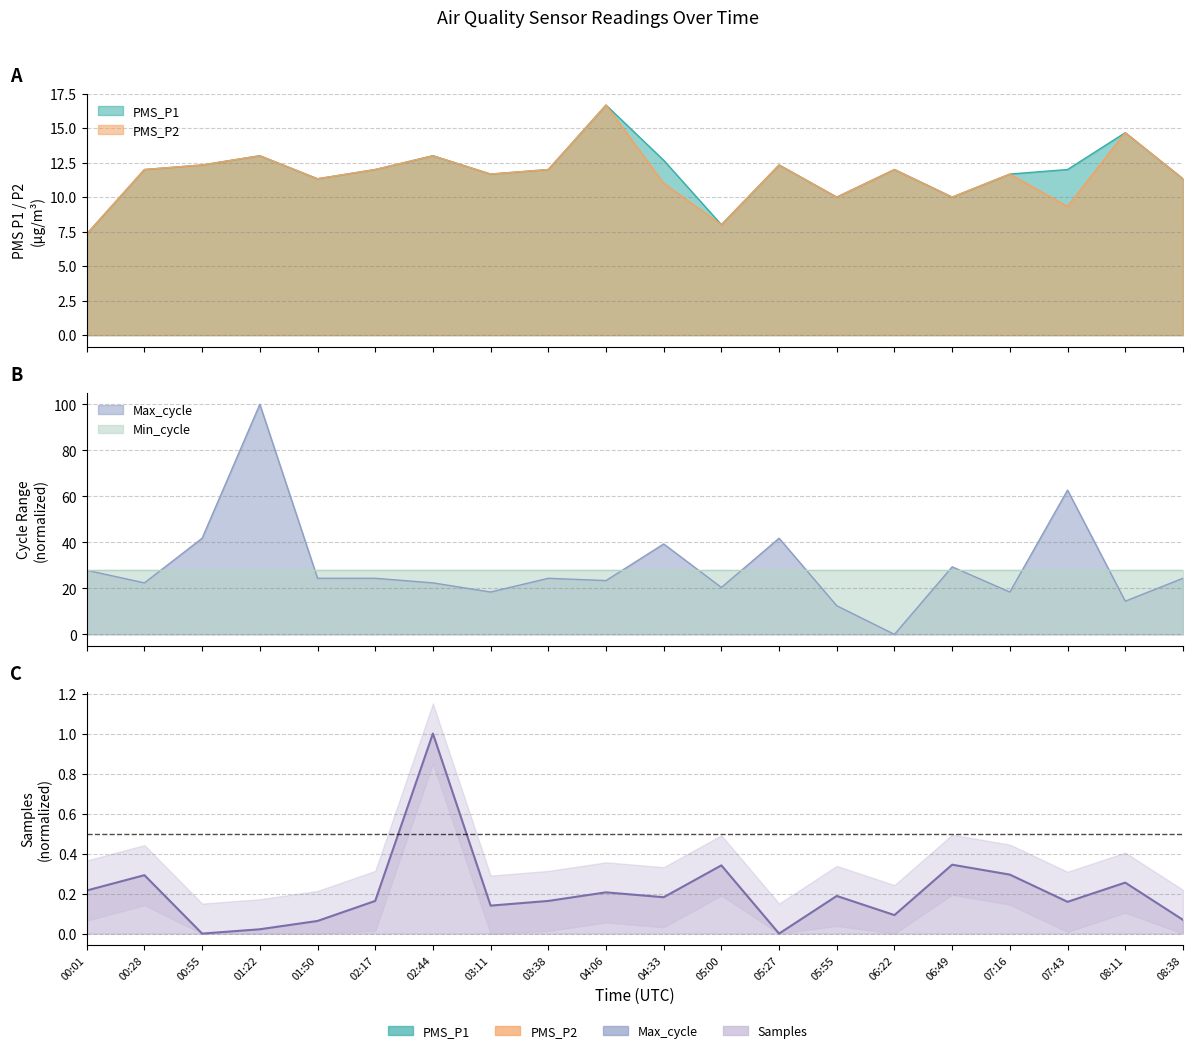

What is the difference between the PMS_P1 values at 06:49 and 01:22?

3.0